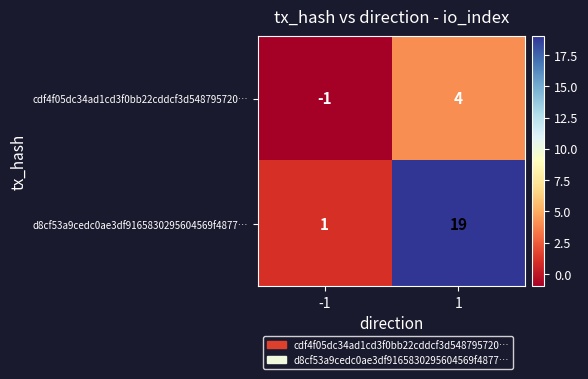

What is the maximum value for d8cf53a9cedc0ae3df9165830295604569f4877…?

19